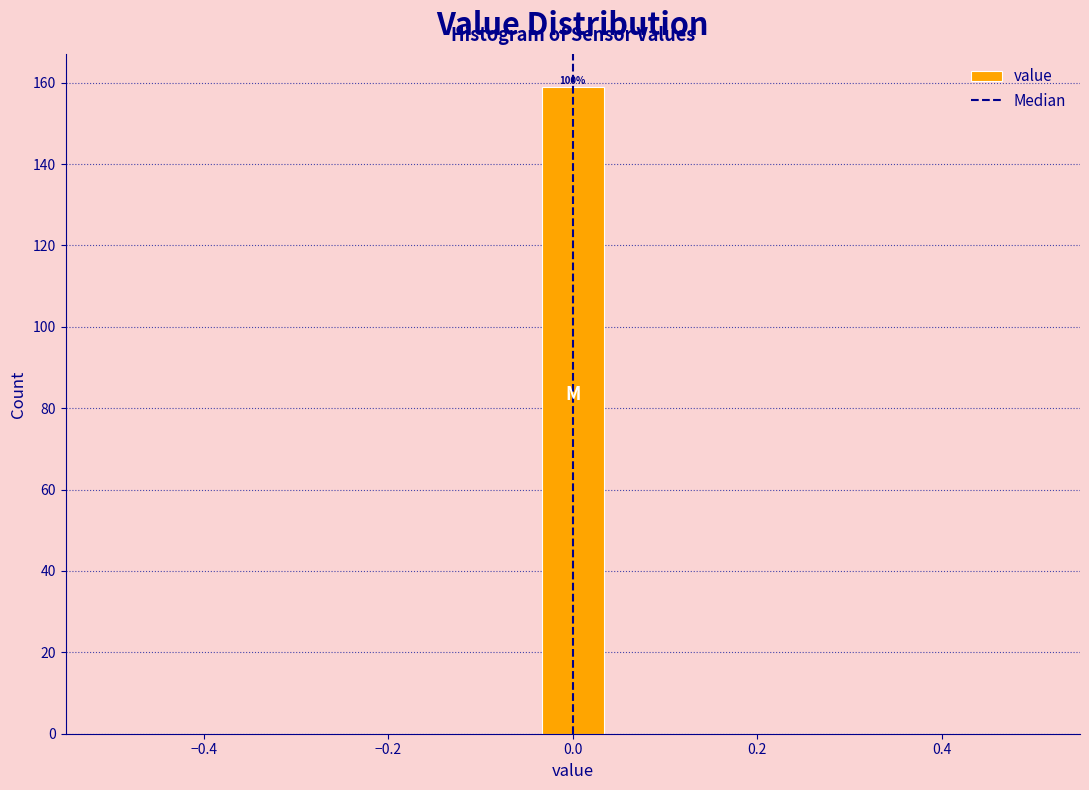

Around what value on the x-axis is the tallest bar? Give the approximate position of its centre, as read against the axis.

0.00